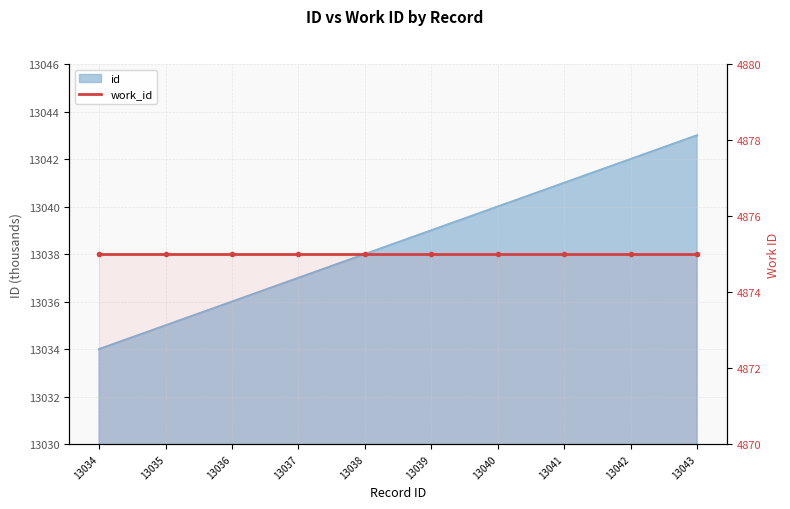

Approximately how many times larger is the value at 13040 compared to 13035?

1.0